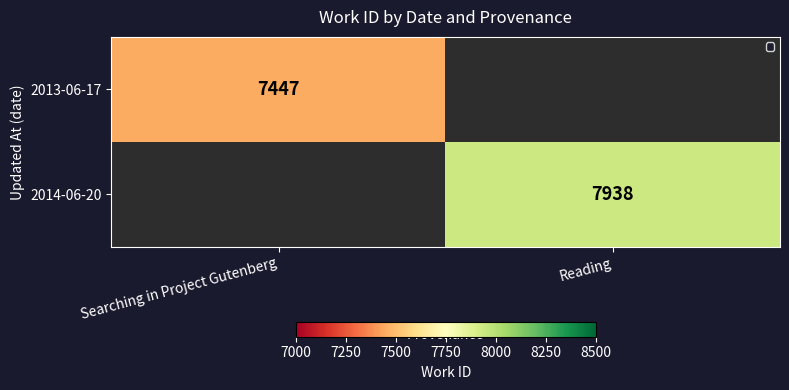

At how many categories does at least one series exceed 7913?

1